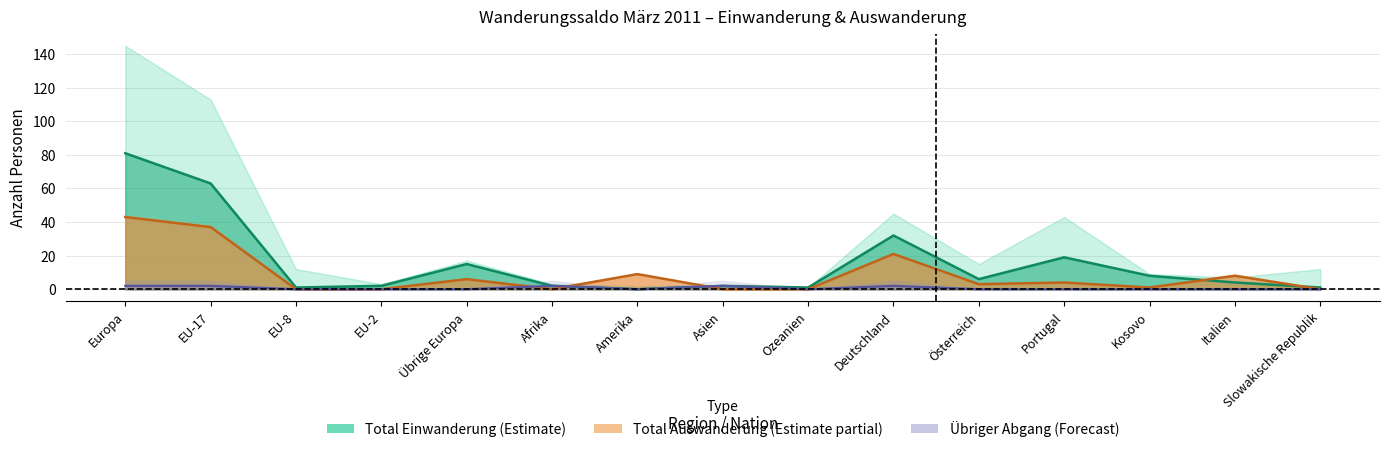

At which label is Total Auswanderung closest to 21?

Deutschland